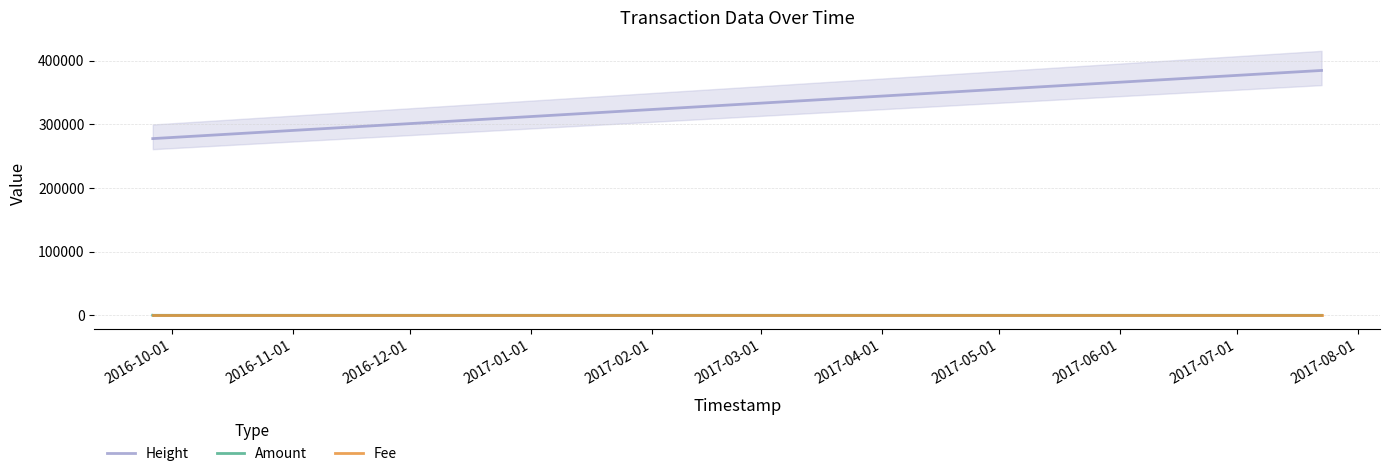

List the series in order of their peak value, lowest first.

Fee, Amount, Height